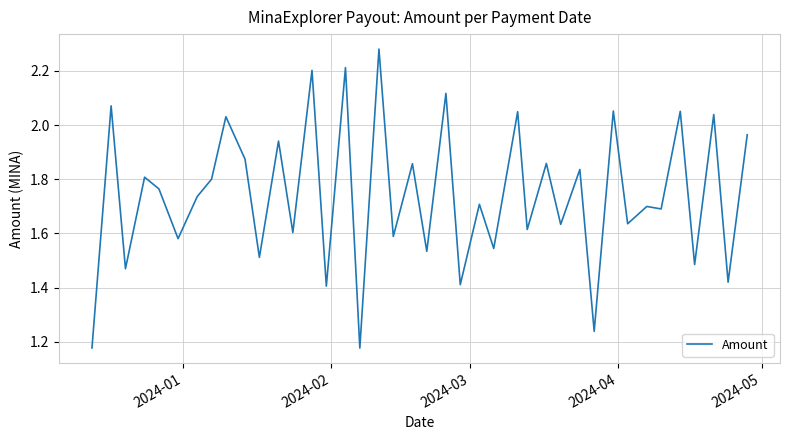

True or false: there are more than 2 points higher than both neighbors.

True